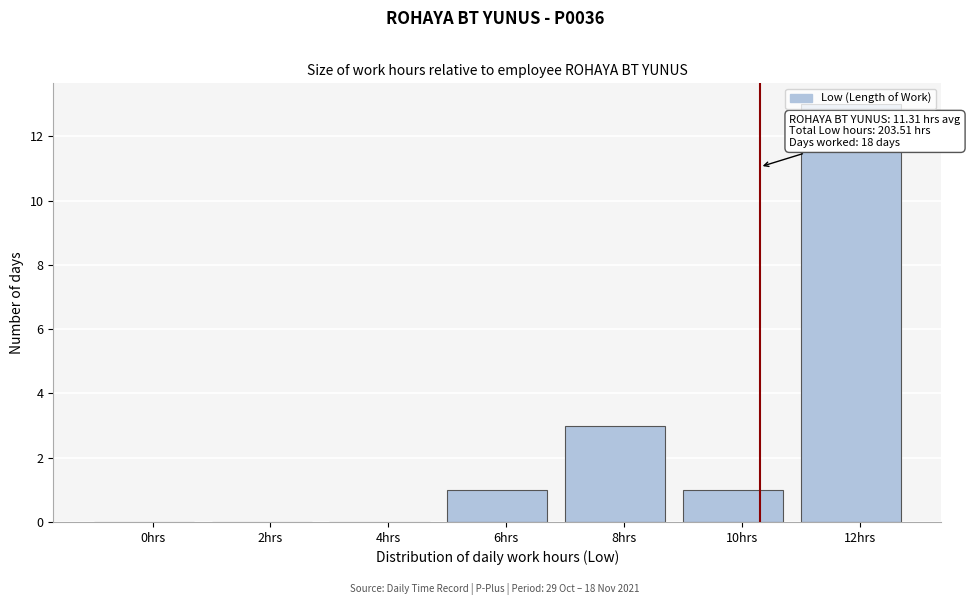

The chart shows a value of 1 at 6hrs. True or false?

True